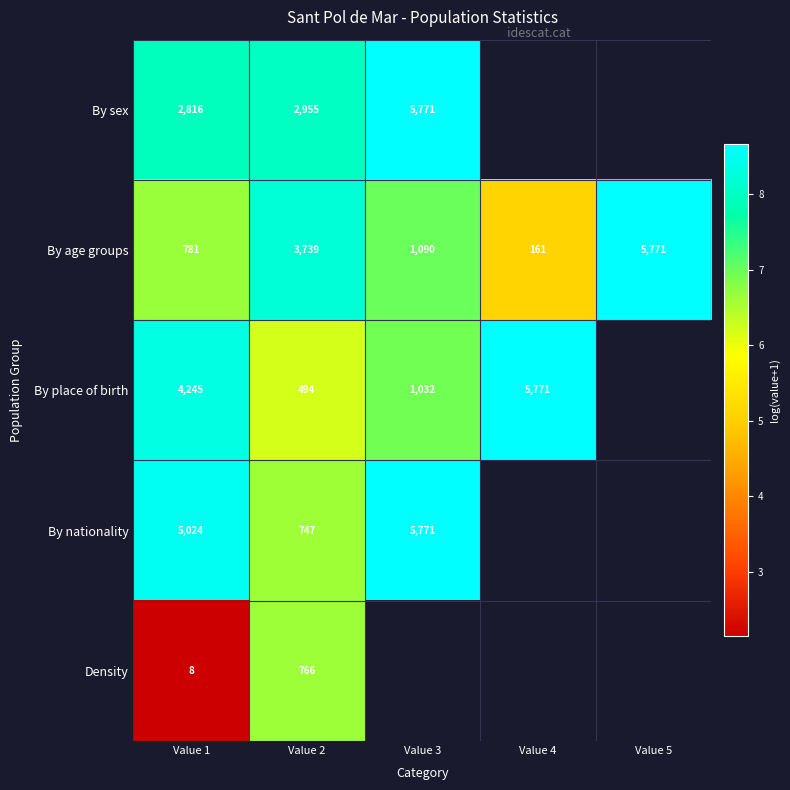

What is the maximum value shown in the chart?

8.7